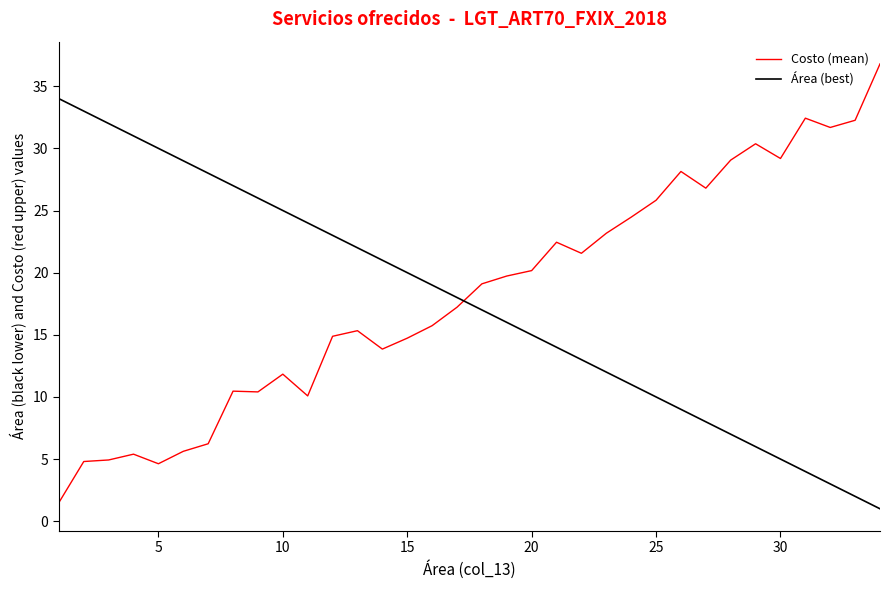

What is the difference between the maximum and minimum values in the Costo (mean) series?

35.3